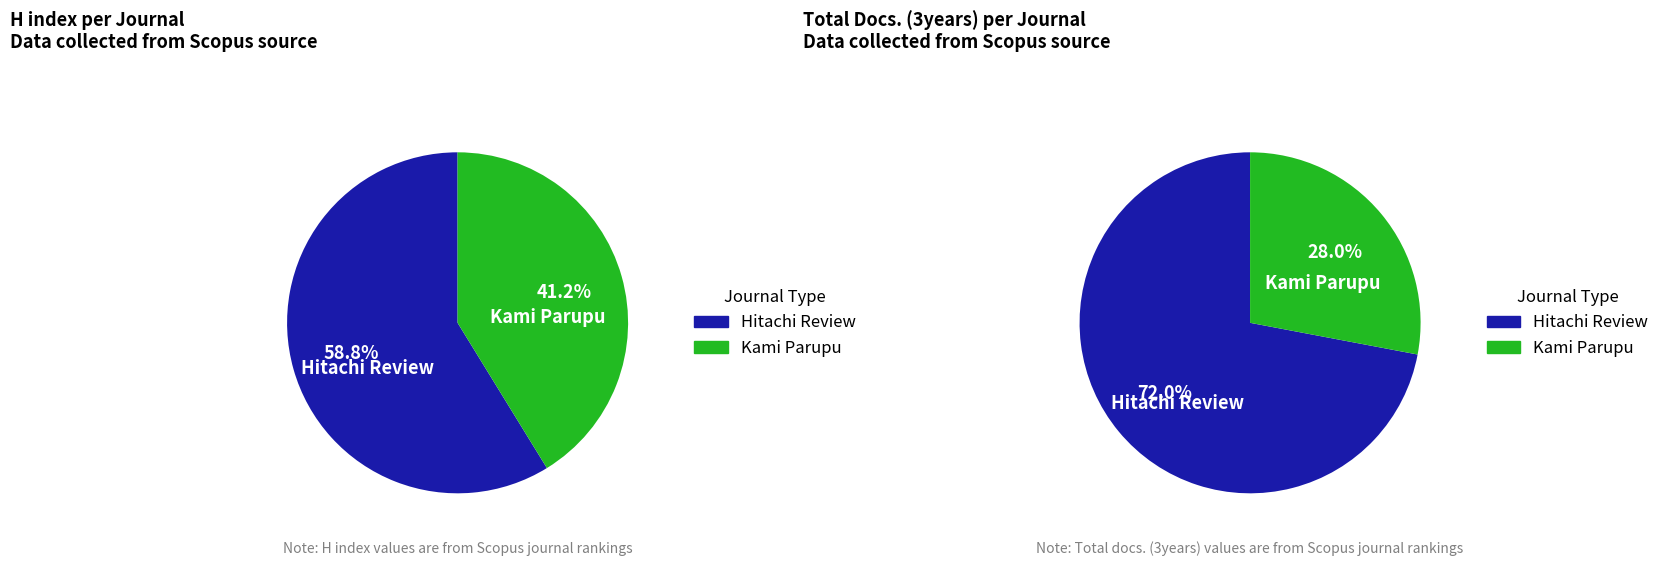

Rank the categories by value from highest to lowest.

Hitachi Review, Kami Parupu